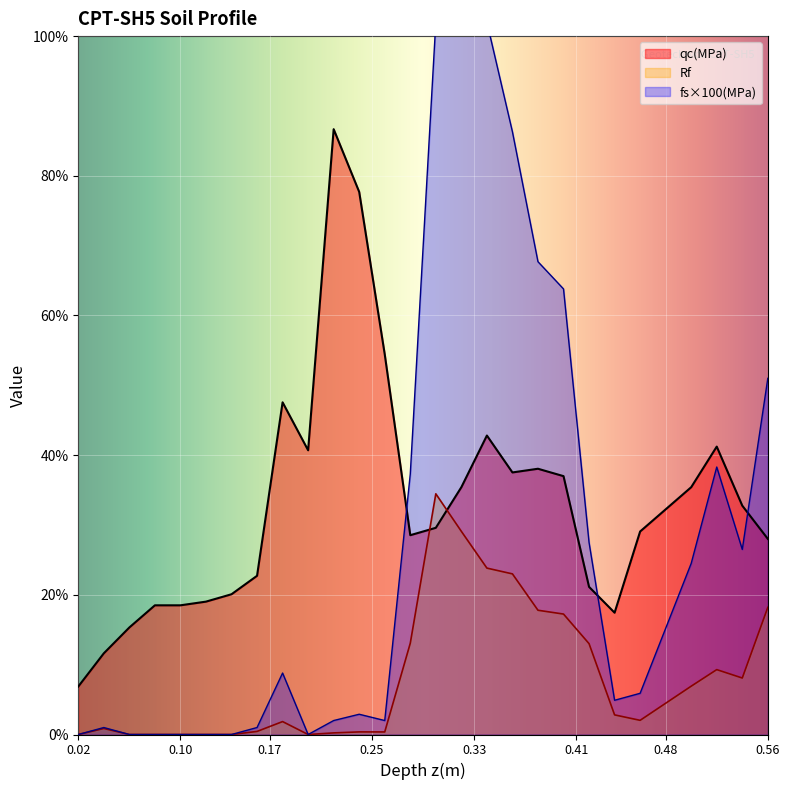

At which category is the sum across all series the highest?

0.34